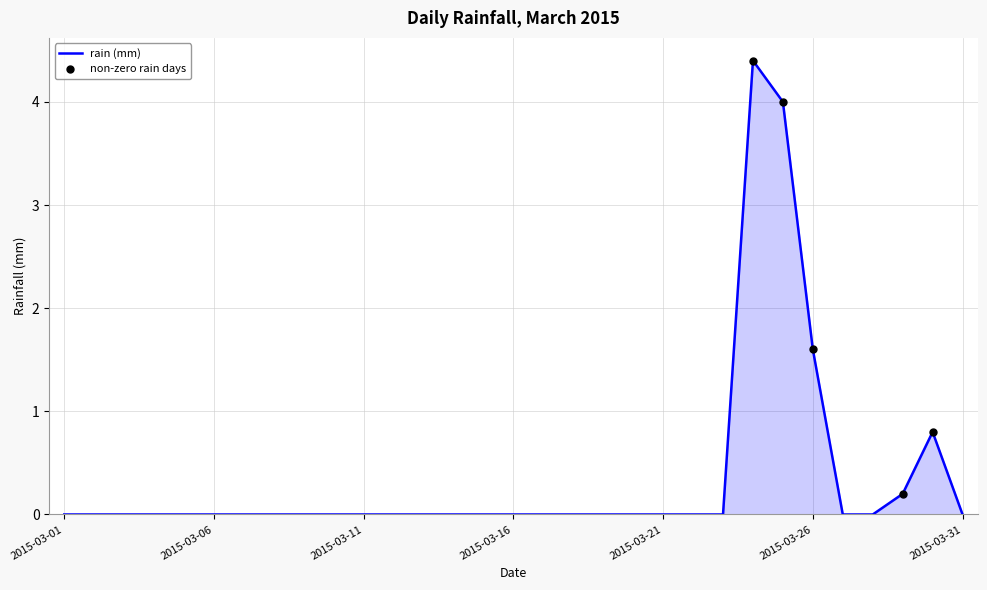

What is the greatest value displayed?

4.4